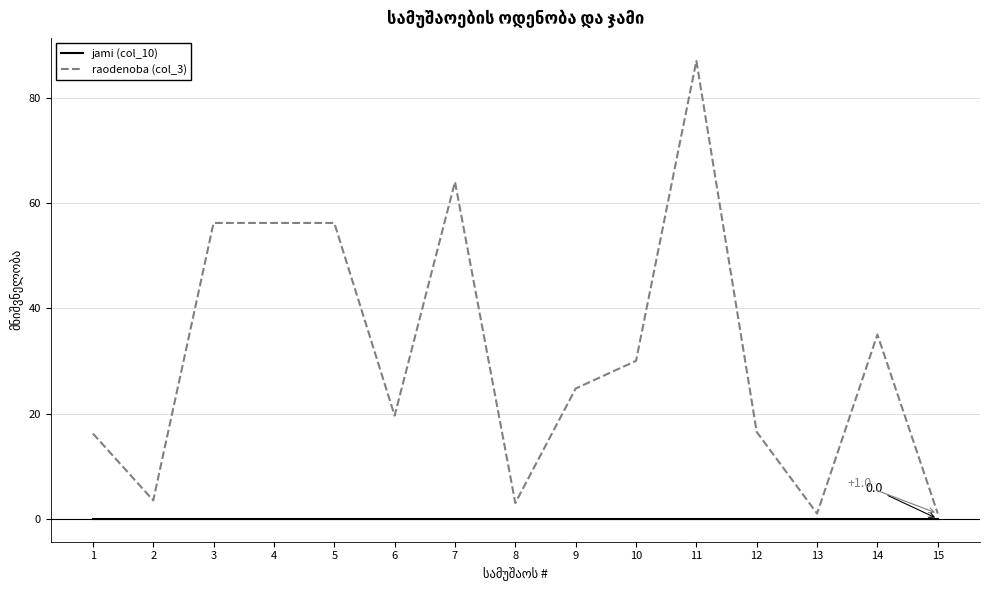

The raodenoba (col_3) series shows 30.0 at 10. True or false?

True